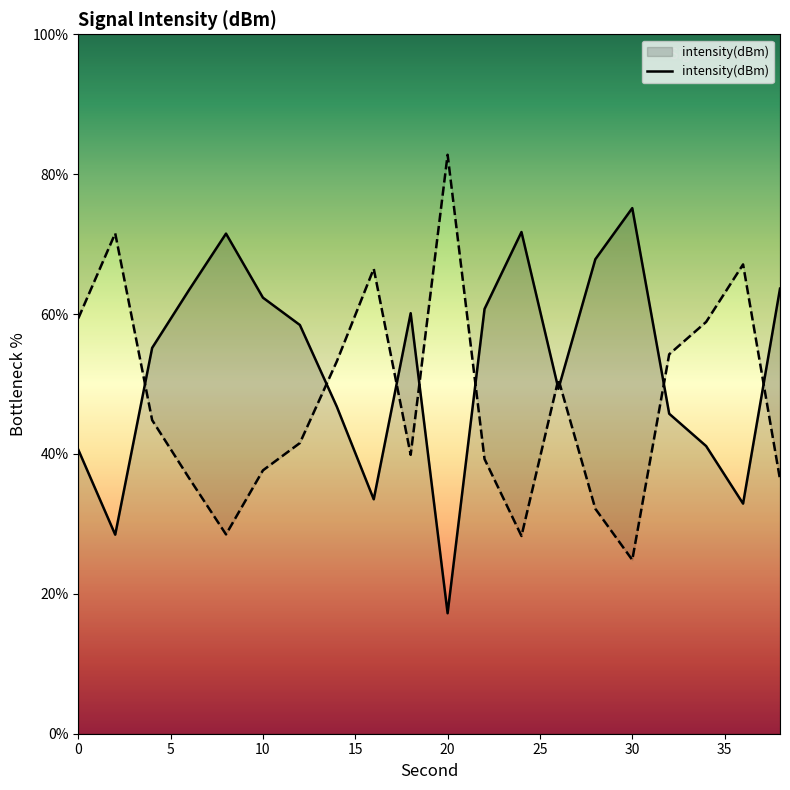

What is the value of the 17th point from the left?

45.8